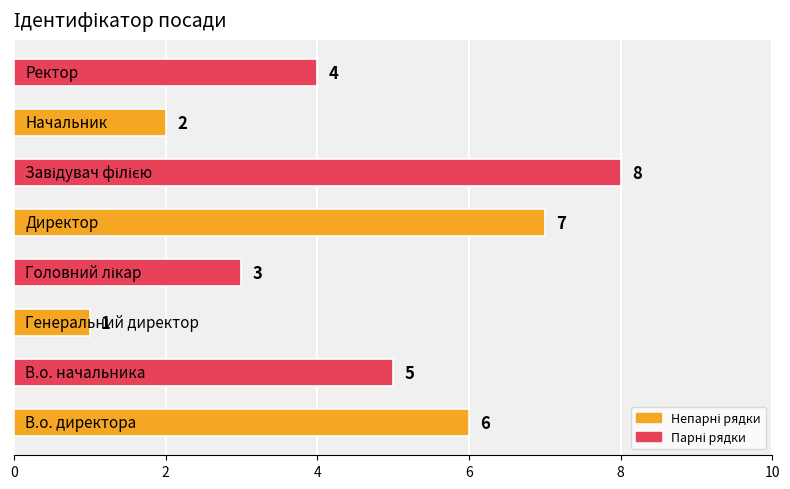

Count the values in the range 3 to 7.

5